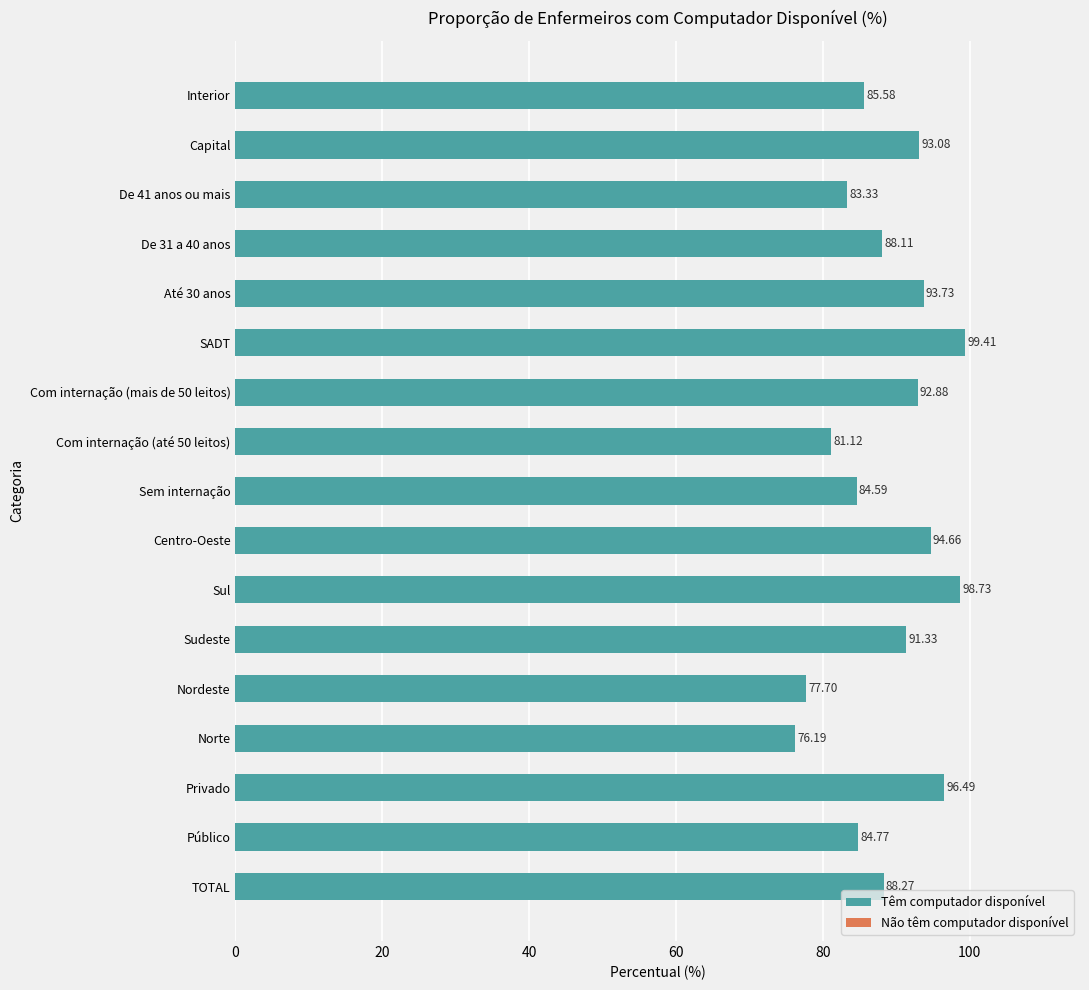

Which category has the lowest value across all series?

Norte